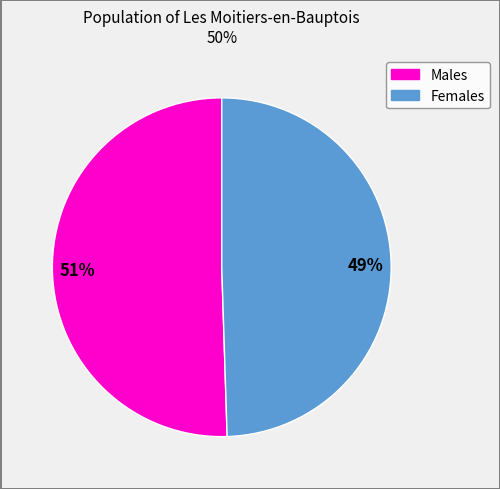

To the nearest percent, what is the average slice percentage?

50%